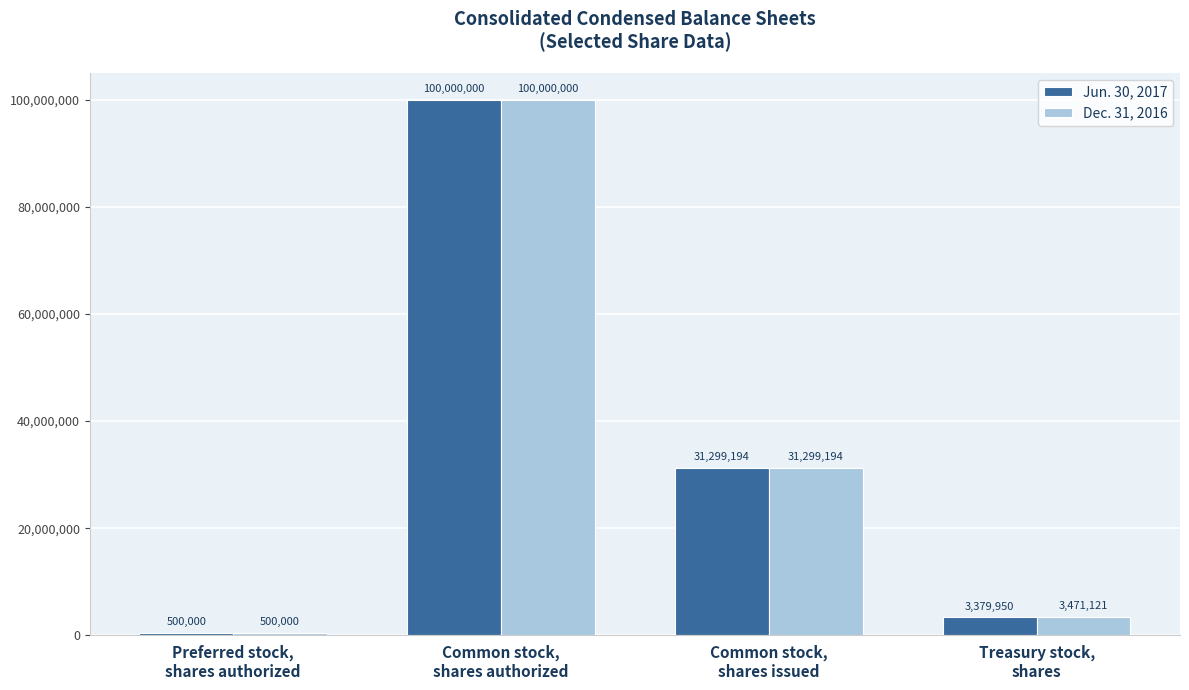

How many values in the Jun. 30, 2017 series are below 31299194?

2